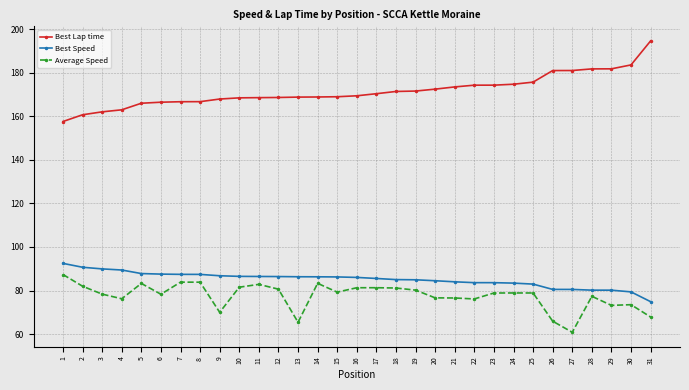

What is the sum of the Best Lap time values at 1 and 23?

331.9